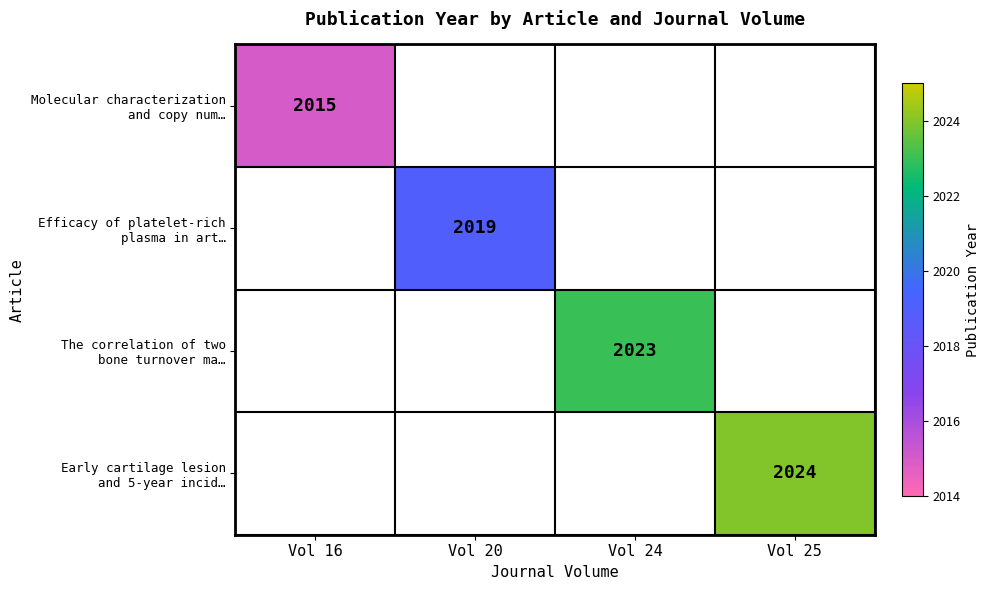

Rank the series by their average value, from lowest to highest.

Molecular characterization and copy num…, Efficacy of platelet-rich plasma in art…, The correlation of two bone turnover ma…, Early cartilage lesion and 5-year incid…